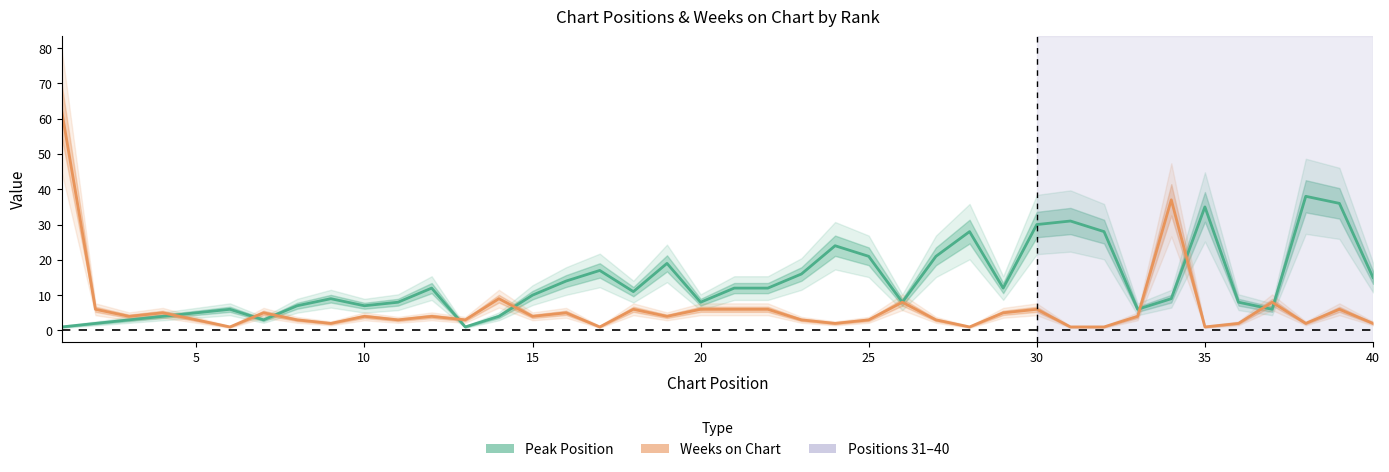

What is the value of the Weeks on Chart point at the 19th from the left?

4